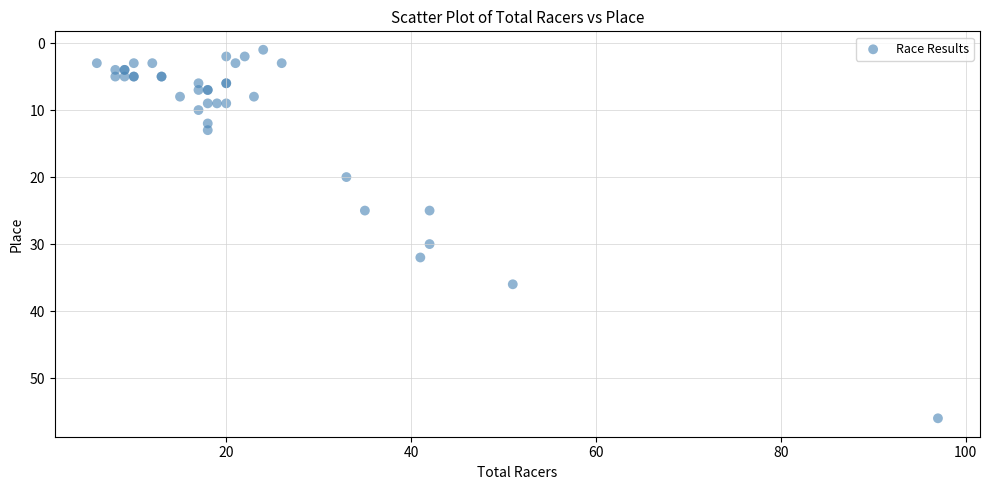

What Y value in the scatter plot is closest to 28?

30